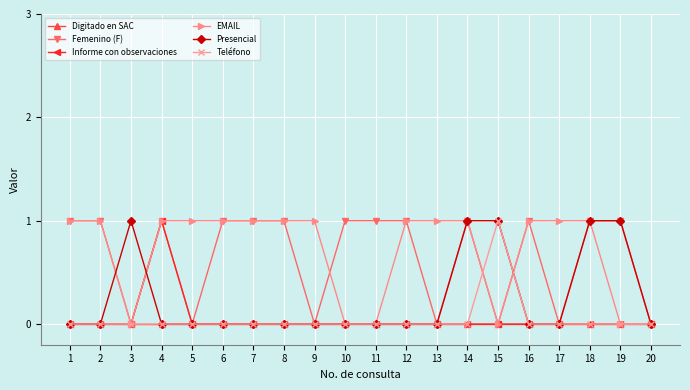

How many lines are shown in the chart?

6